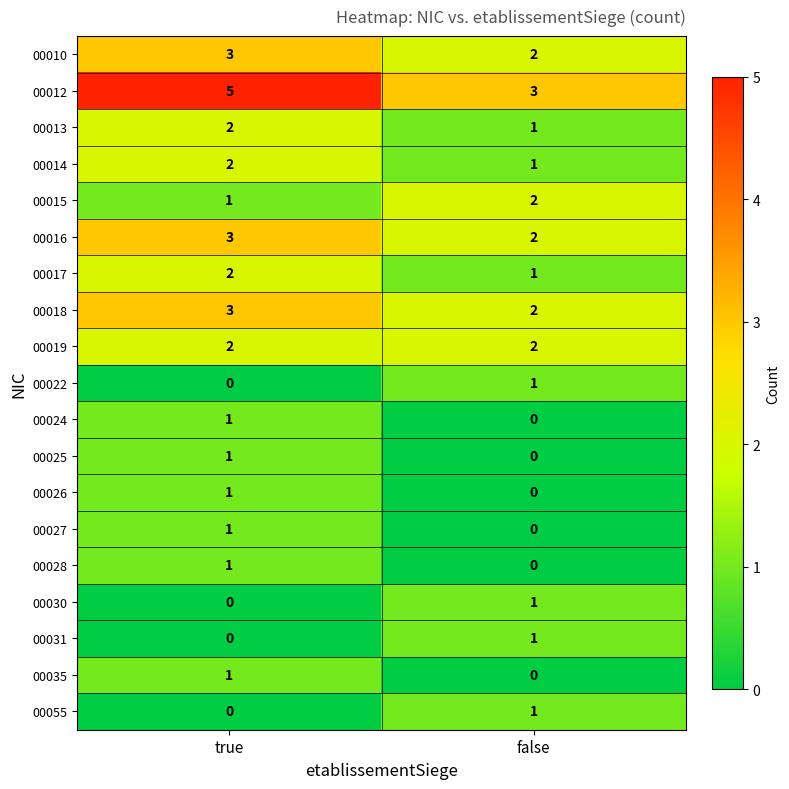

What is the sum of the 00010 values at true and false?

5